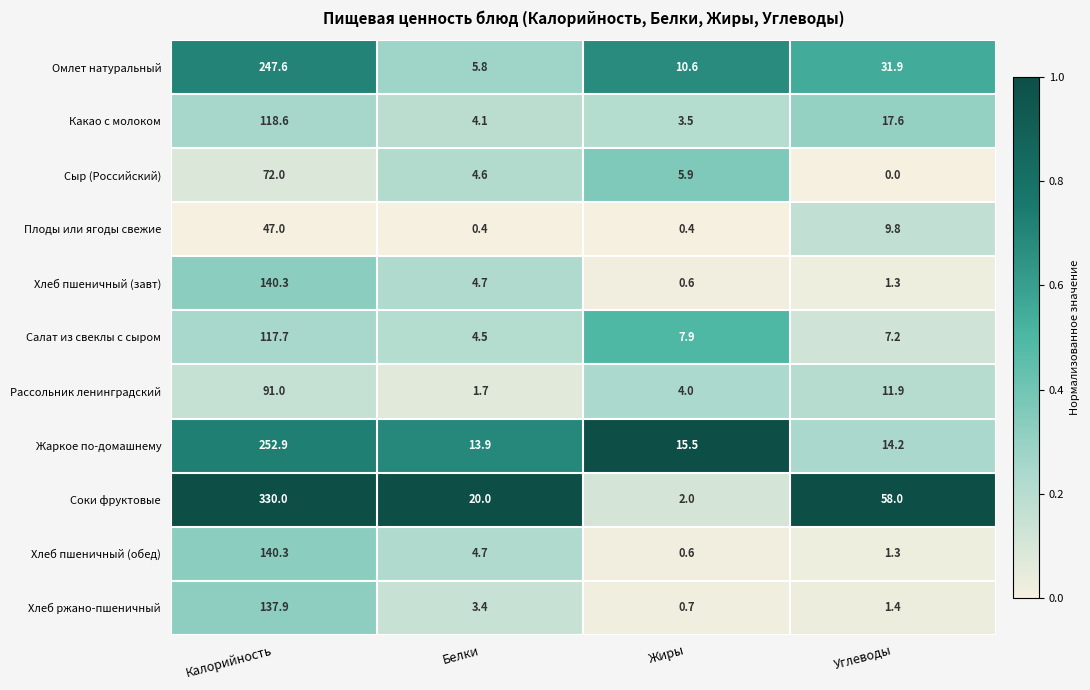

Which category has the highest value across all series?

Калорийность